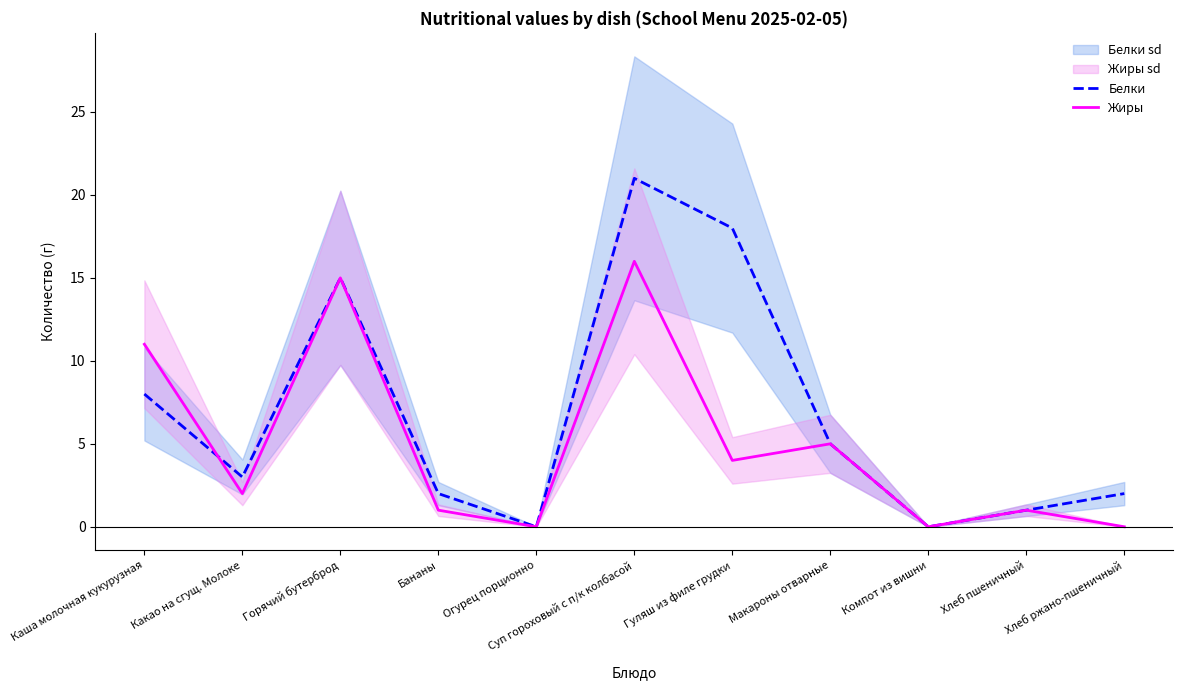

List the series in order of their overall mean, highest first.

Белки, Жиры